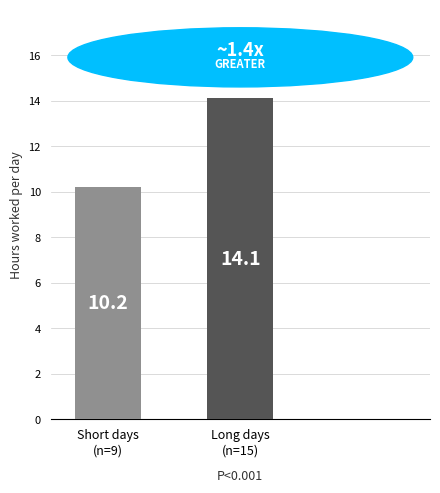

Reading left to right, list all the values displayed in this chart.

10.2	14.1